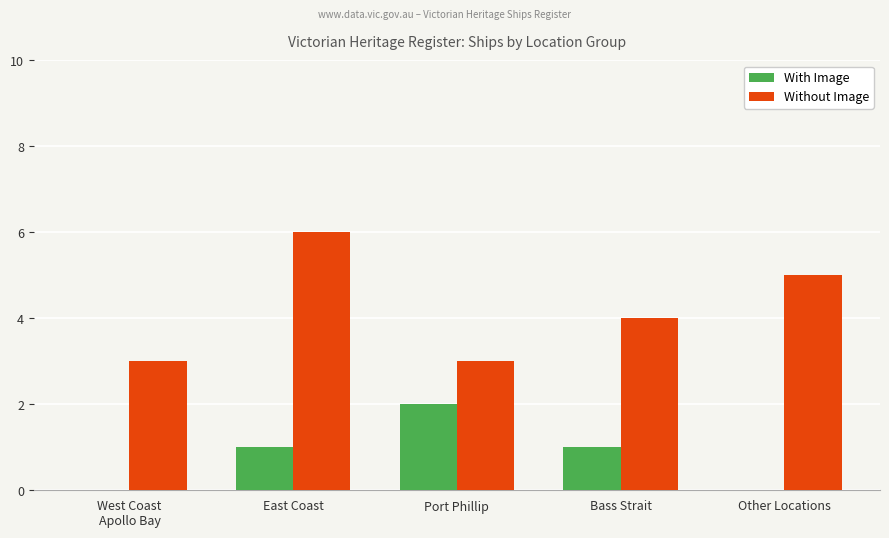

Count the With Image values in the range 0 to 1.

4